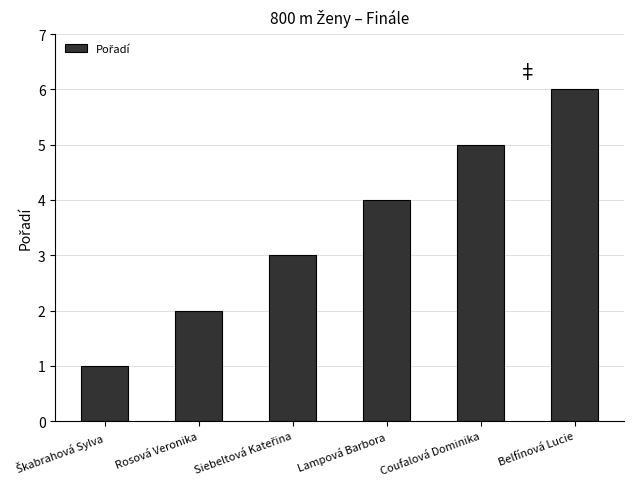

The chart shows a value of 1 at Lampová Barbora. True or false?

False